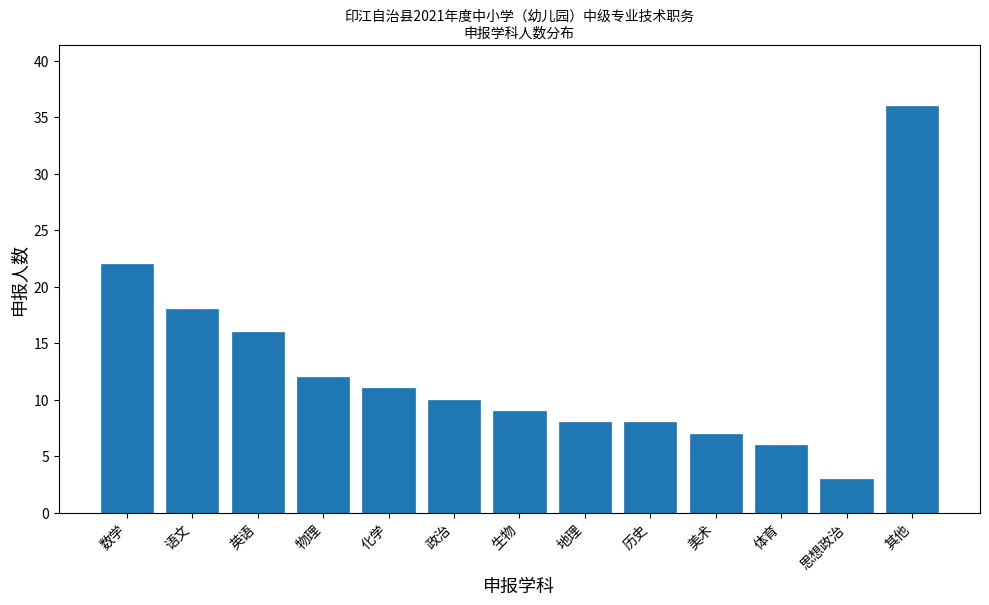

Reading left to right, extract all data points from this chart.

22	18	16	12	11	10	9	8	8	7	6	3	36